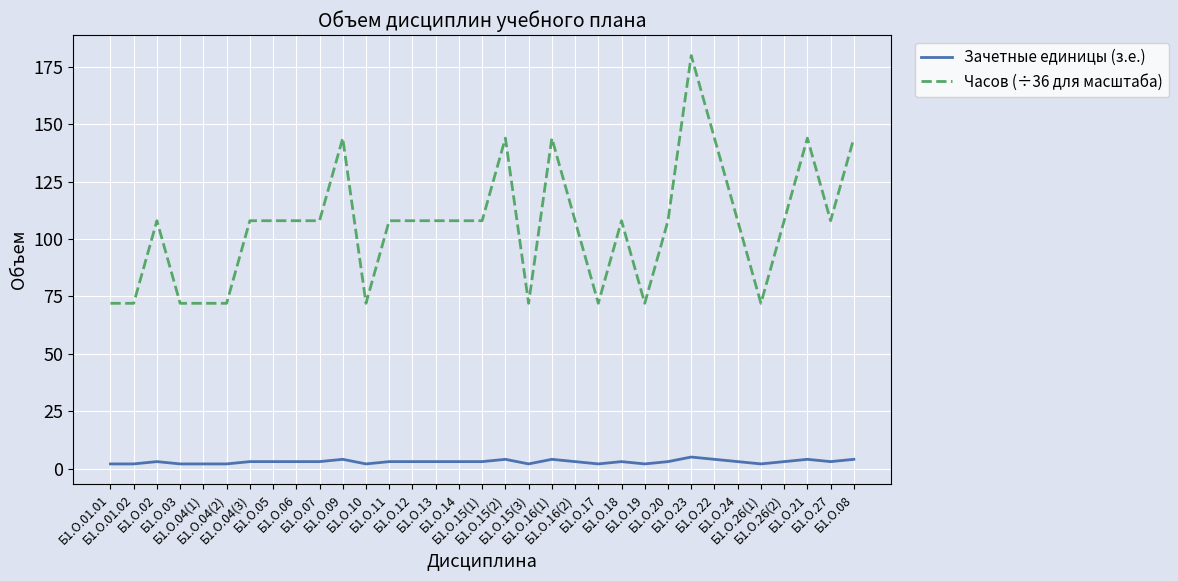

True or false: Часов (÷36 для масштаба) and Зачетные единицы (з.е.) intersect in this chart.

False